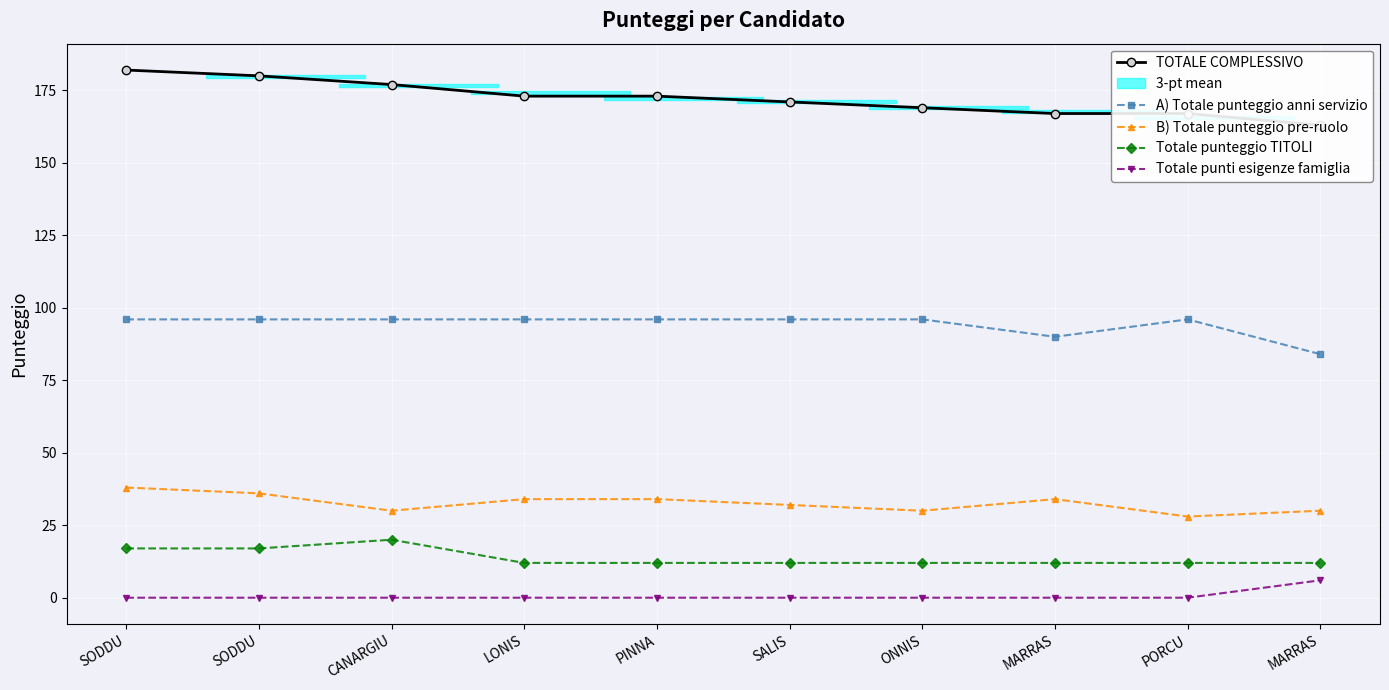

Reading left to right, list all the values displayed in this chart.

TOTALE COMPLESSIVO: SODDU=182	SODDU=180	CANARGIU=177	LONIS=173	PINNA=173	SALIS=171	ONNIS=169	MARRAS=167	PORCU=167	MARRAS=163
A) Totale punteggio anni servizio: SODDU=96	SODDU=96	CANARGIU=96	LONIS=96	PINNA=96	SALIS=96	ONNIS=96	MARRAS=90	PORCU=96	MARRAS=84
B) Totale punteggio pre-ruolo: SODDU=38	SODDU=36	CANARGIU=30	LONIS=34	PINNA=34	SALIS=32	ONNIS=30	MARRAS=34	PORCU=28	MARRAS=30
Totale punteggio TITOLI: SODDU=17	SODDU=17	CANARGIU=20	LONIS=12	PINNA=12	SALIS=12	ONNIS=12	MARRAS=12	PORCU=12	MARRAS=12
Totale punti esigenze famiglia: SODDU=0	SODDU=0	CANARGIU=0	LONIS=0	PINNA=0	SALIS=0	ONNIS=0	MARRAS=0	PORCU=0	MARRAS=6